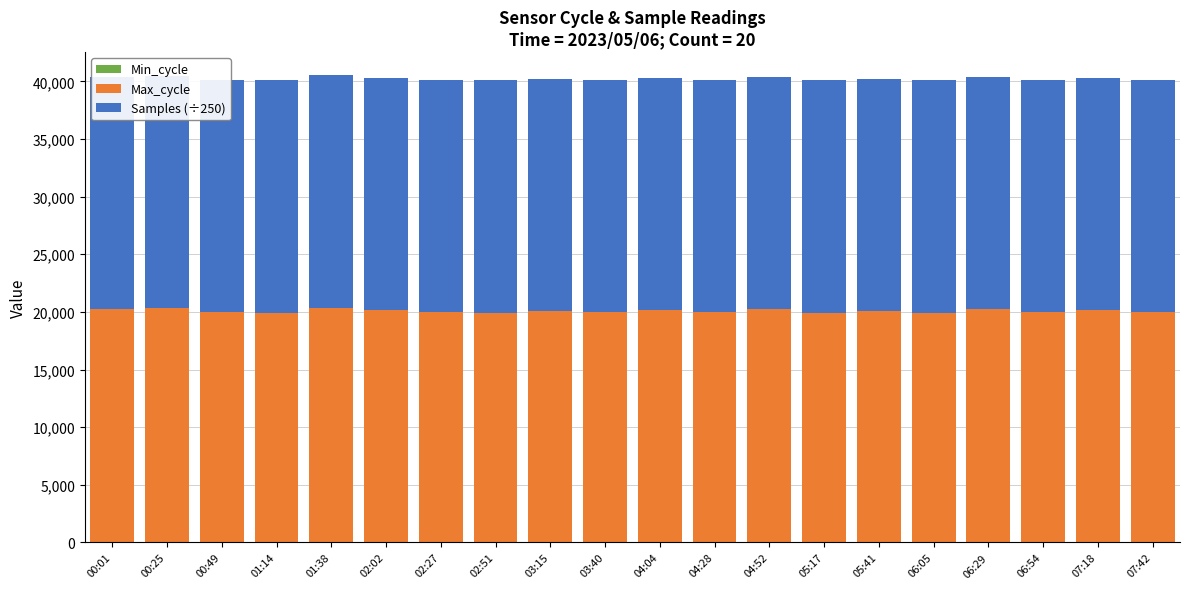

Between 00:01 and 06:29, which is larger?

00:01